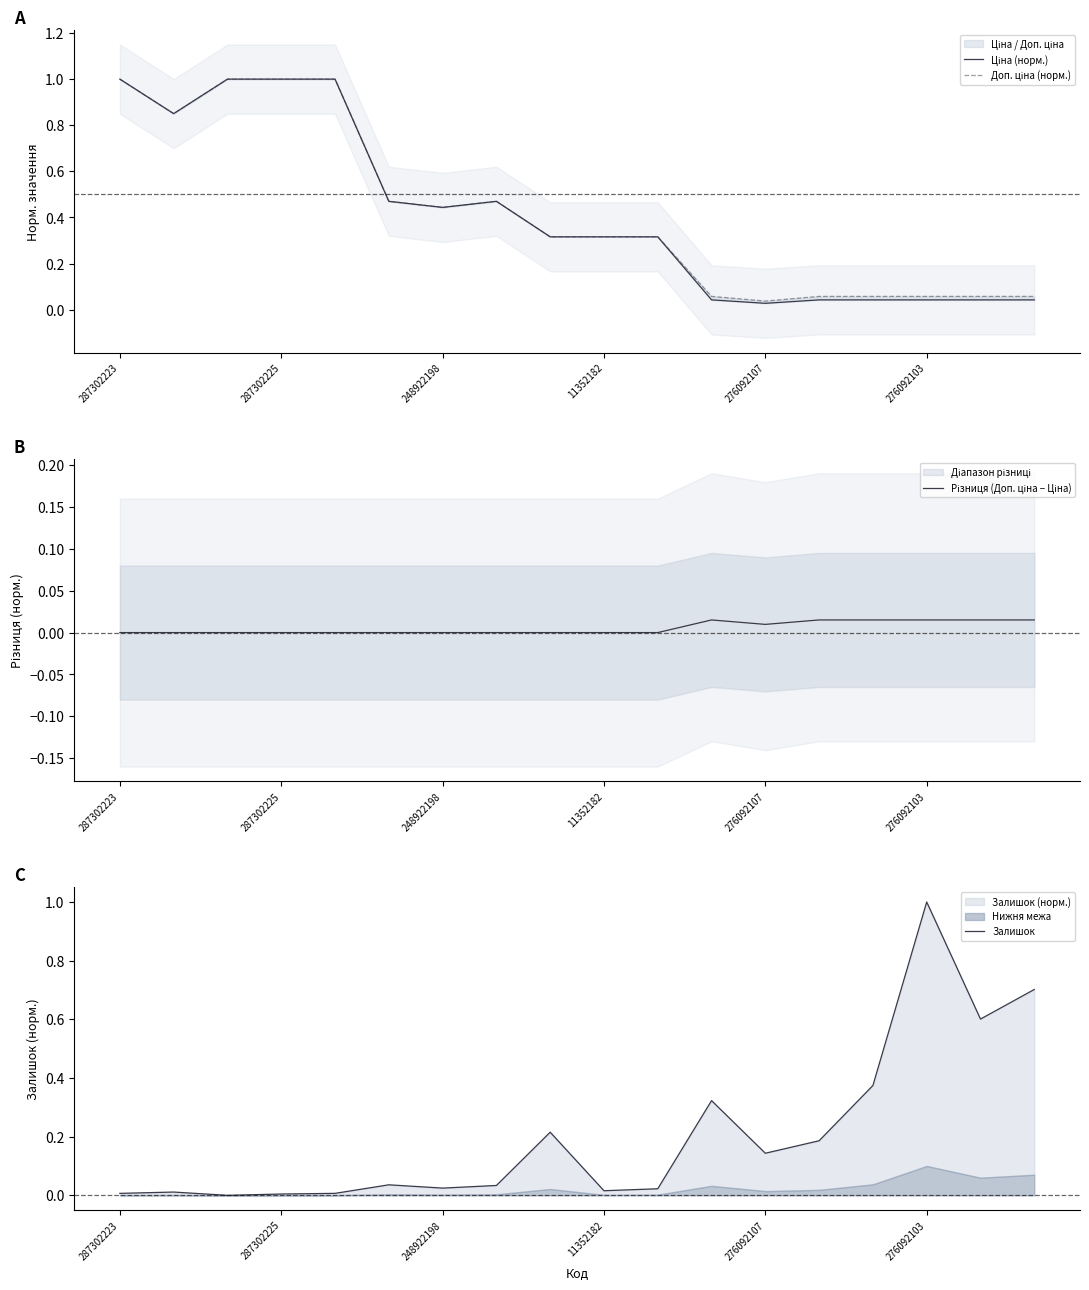

Is it true that Доп. ціна (норм.) equals 1.6 at 248922198?

False